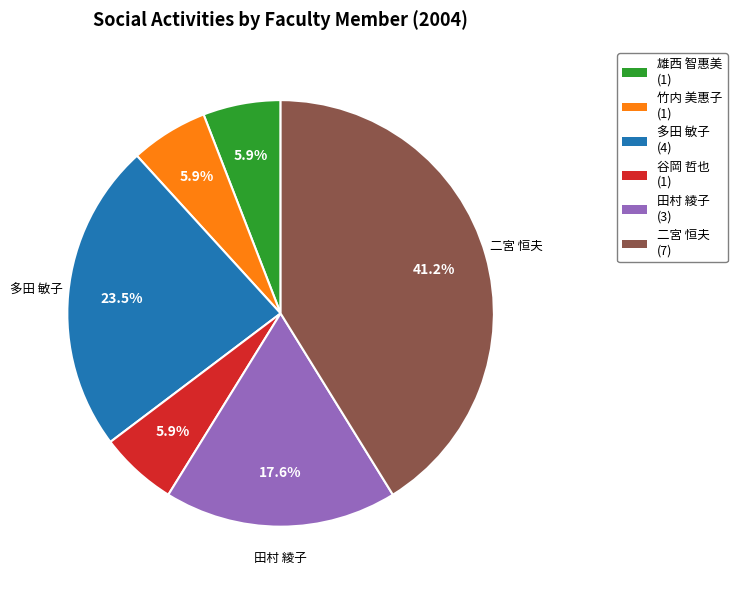

Does any single category account for the majority?

No